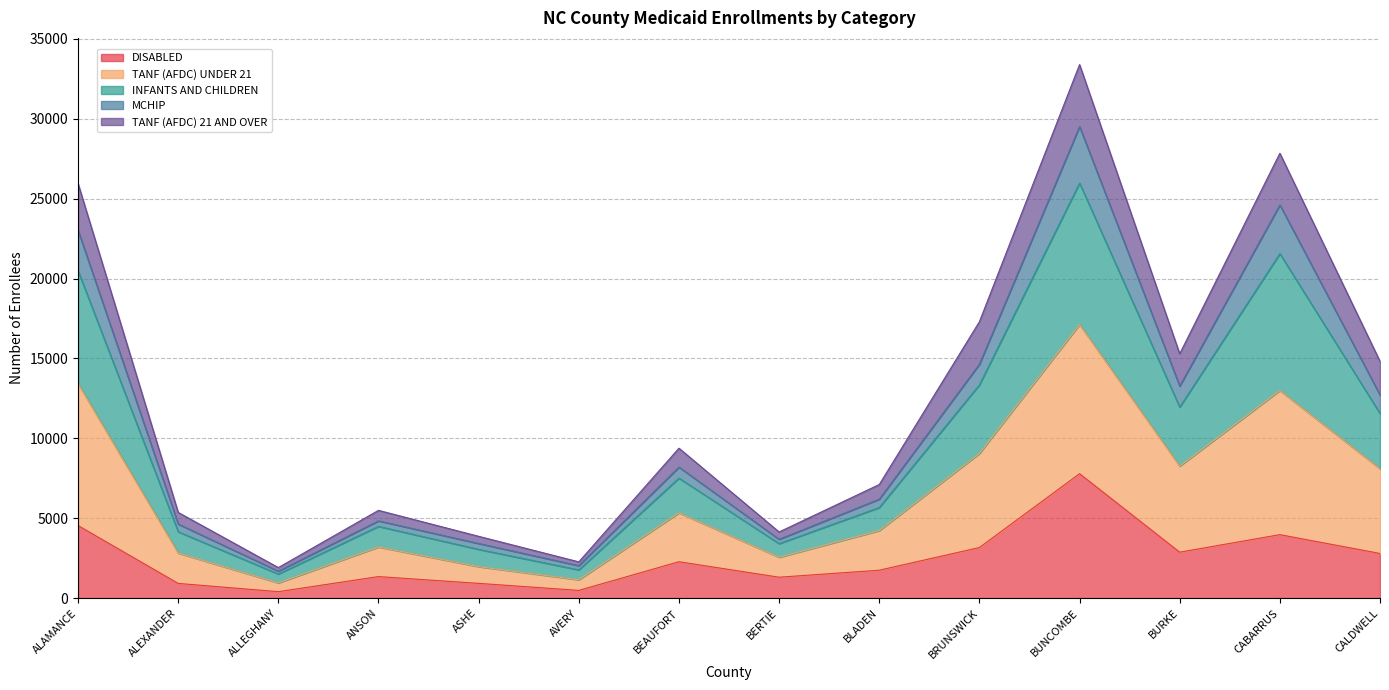

What is the label of the 11th point from the left?

BUNCOMBE